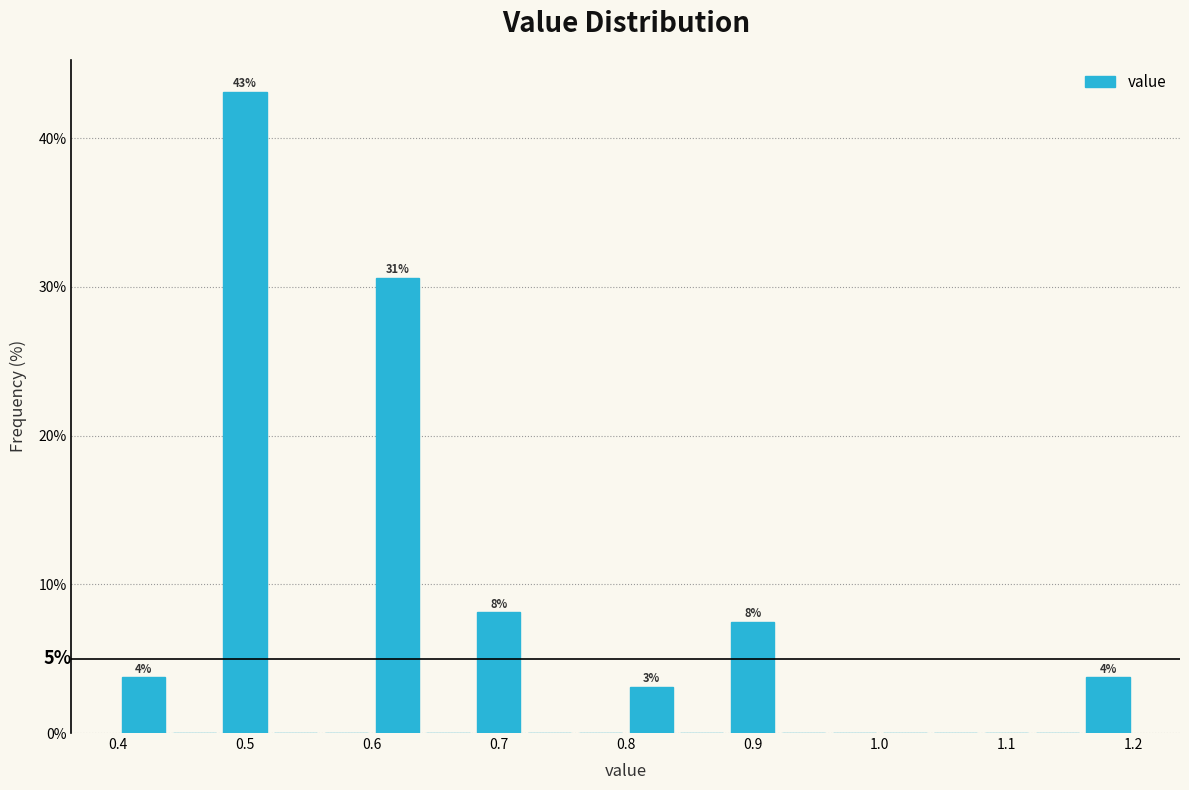

Over which range of the x-axis is the bar tallest?

0.48 to 0.52